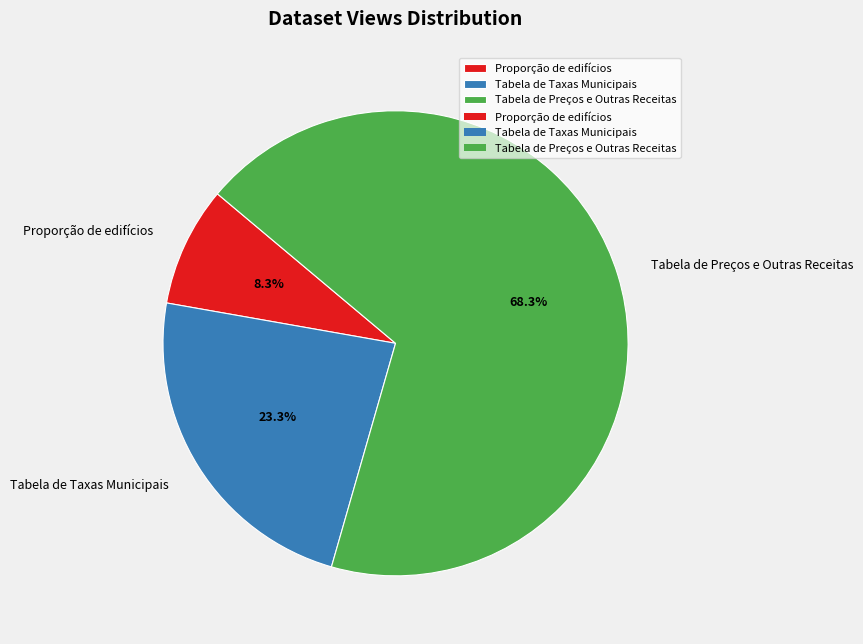

Is it true that Tabela de Preços e Outras Receitas is 68% of the pie?

True